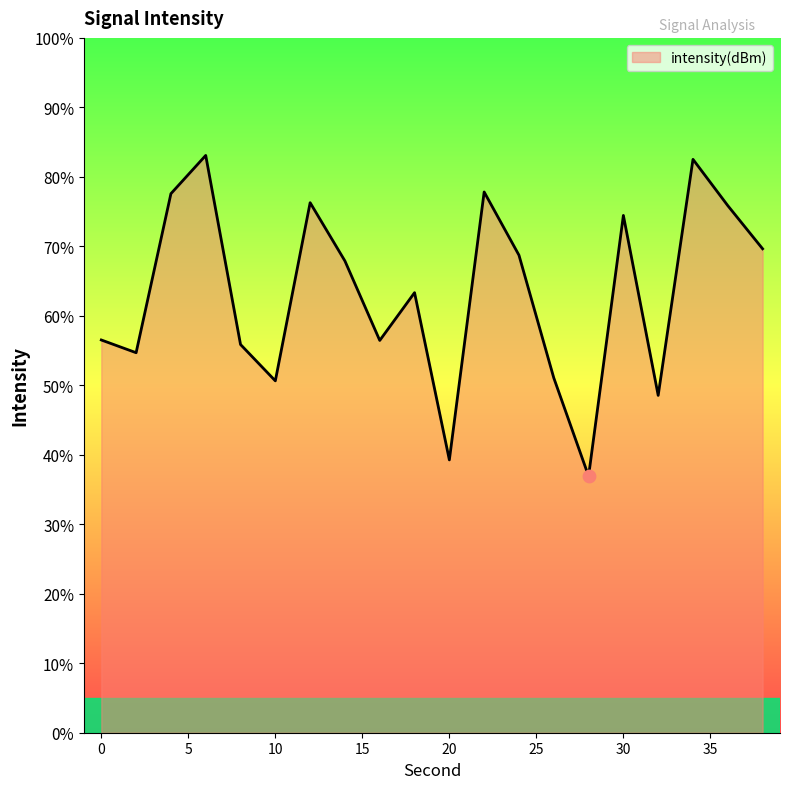

What is the maximum value shown in the chart?

83.1